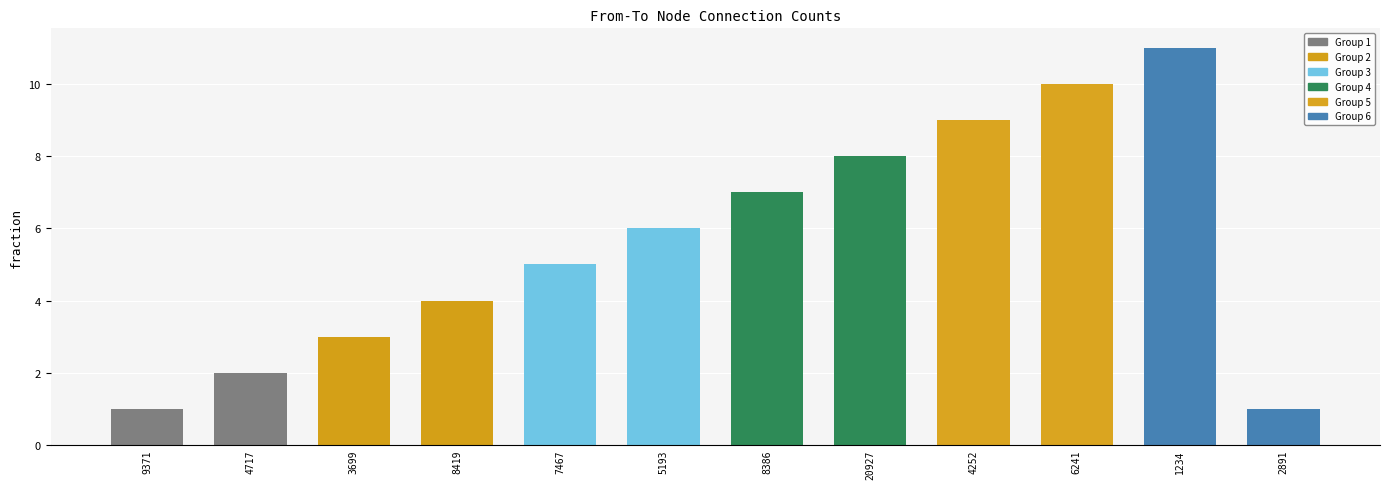

Which label corresponds to the largest value in the chart?

1234